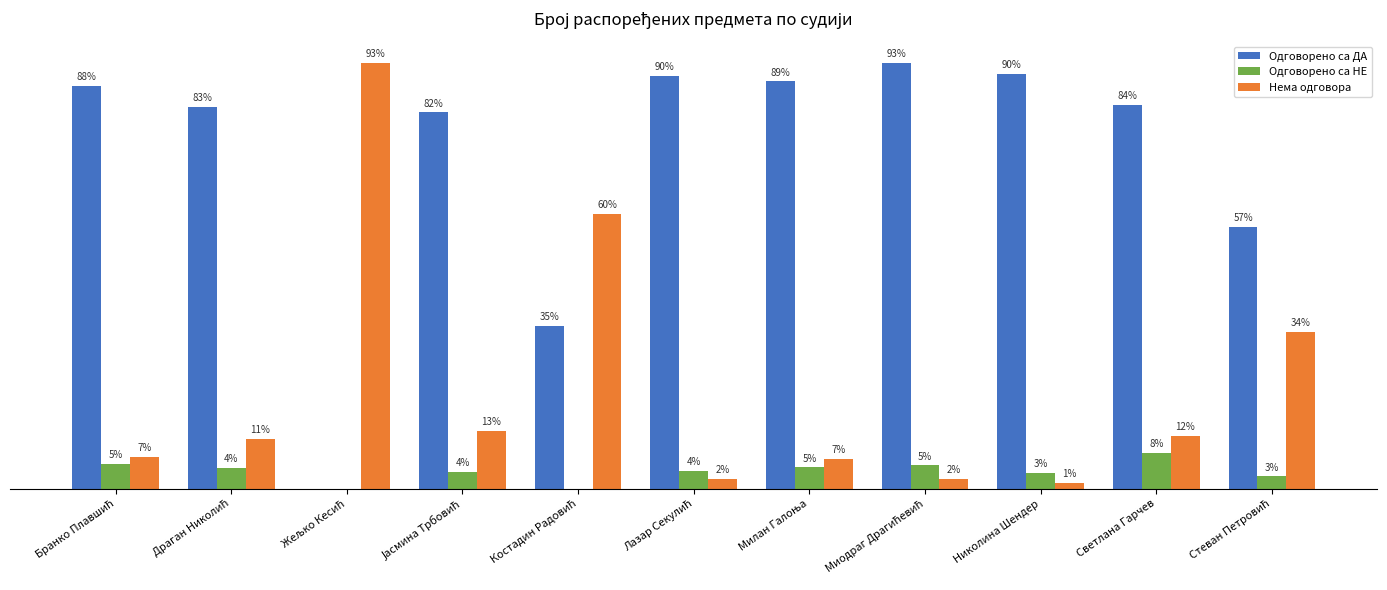

What are all the series names shown in the legend?

Одговорено са ДА, Одговорено са НЕ, Нема одговора